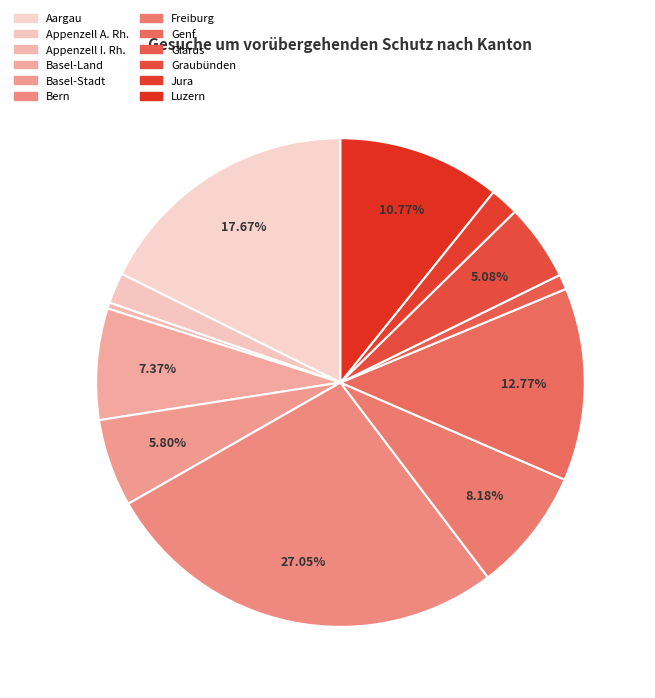

Between Aargau and Basel-Stadt, which is larger?

Aargau